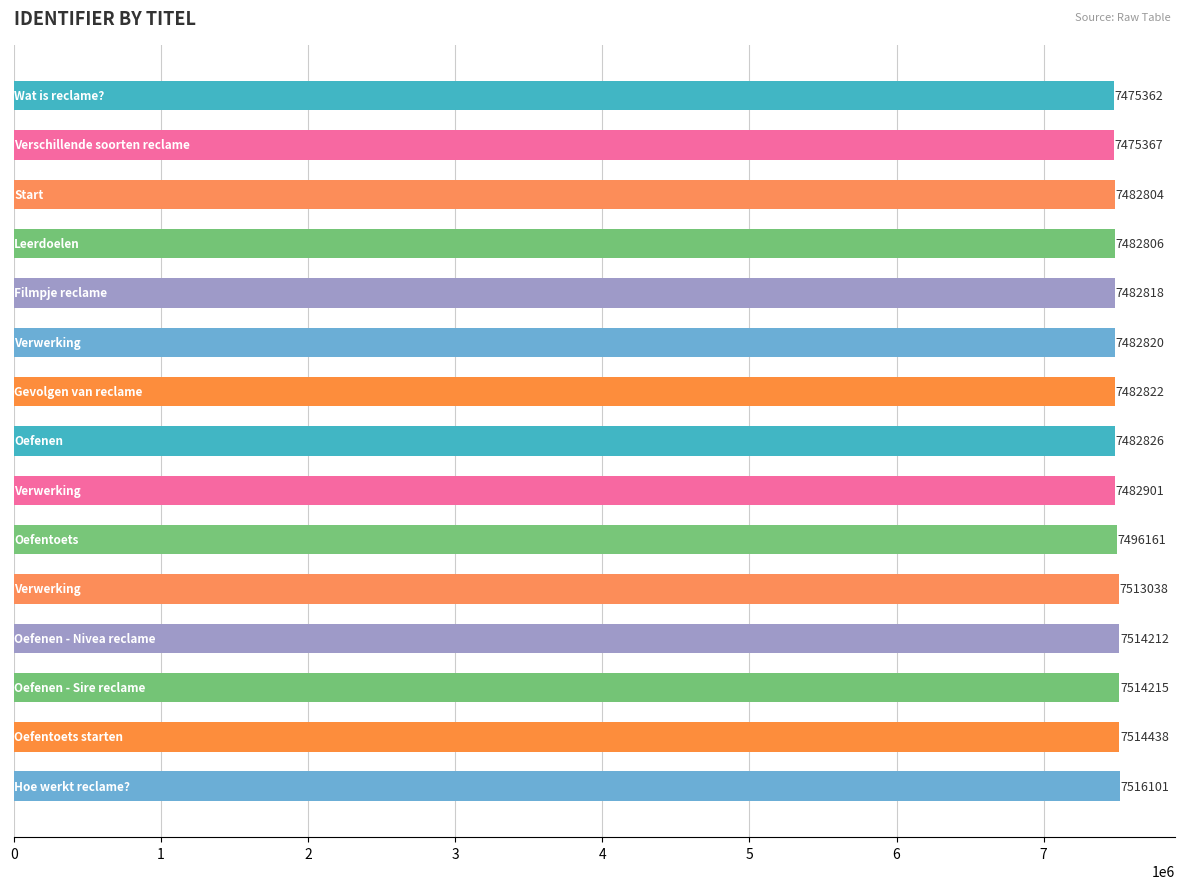

How many bars are there in total?

15